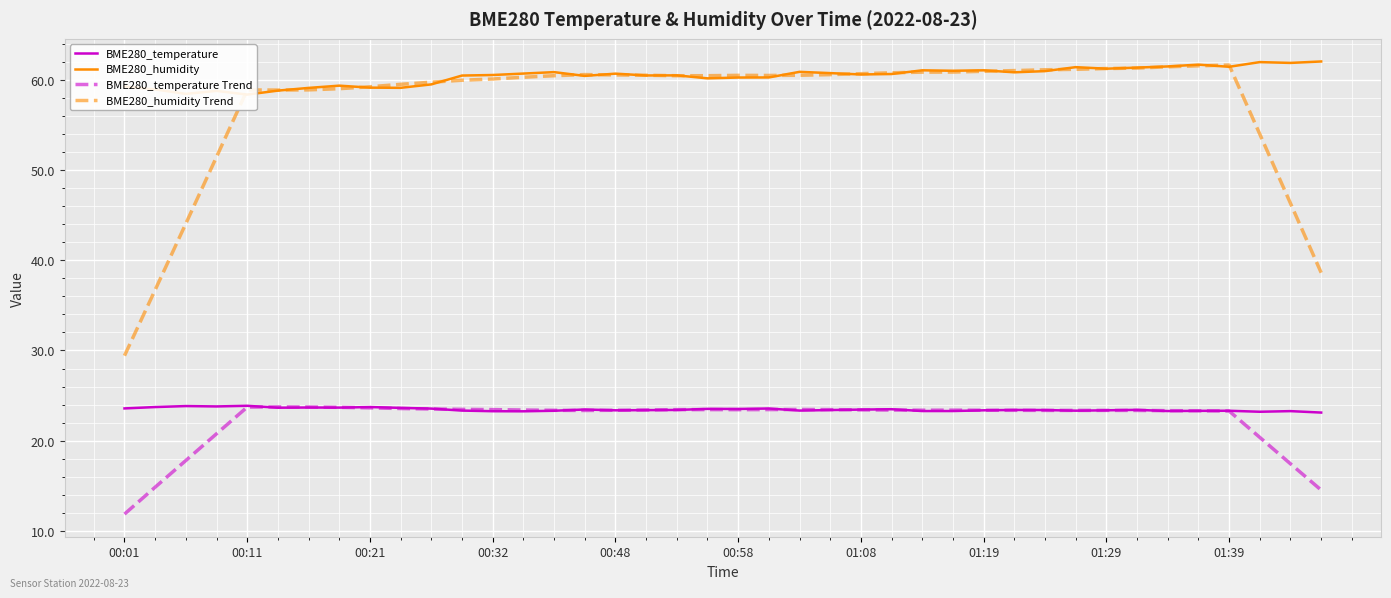

At which label does BME280_temperature Trend reach its minimum?

00:01